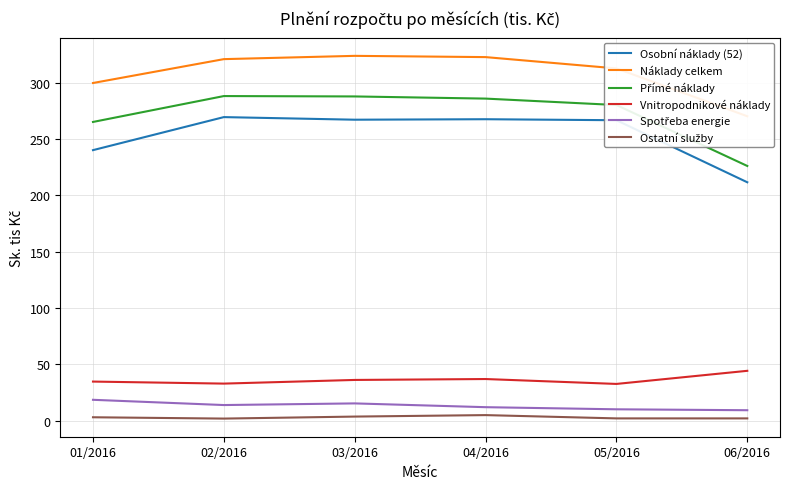

At which category does Ostatní služby reach its first local valley?

02/2016